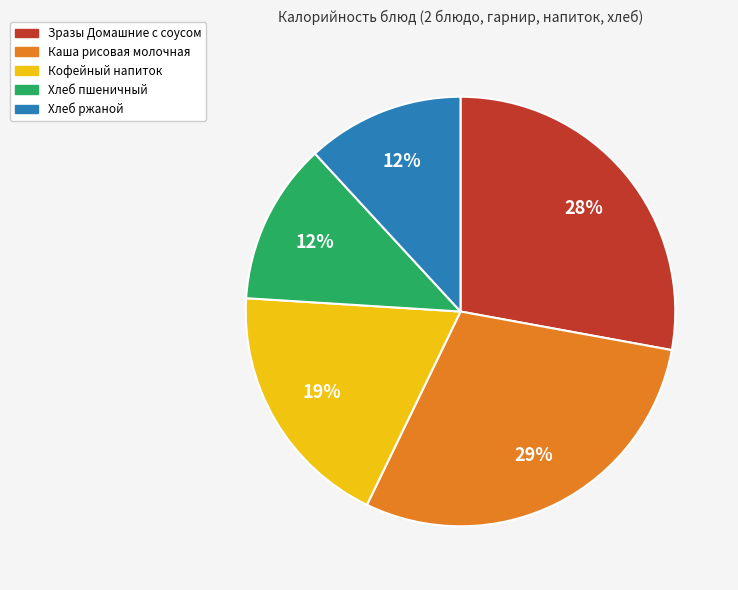

What is the largest slice in the pie chart?

Каша рисовая молочная